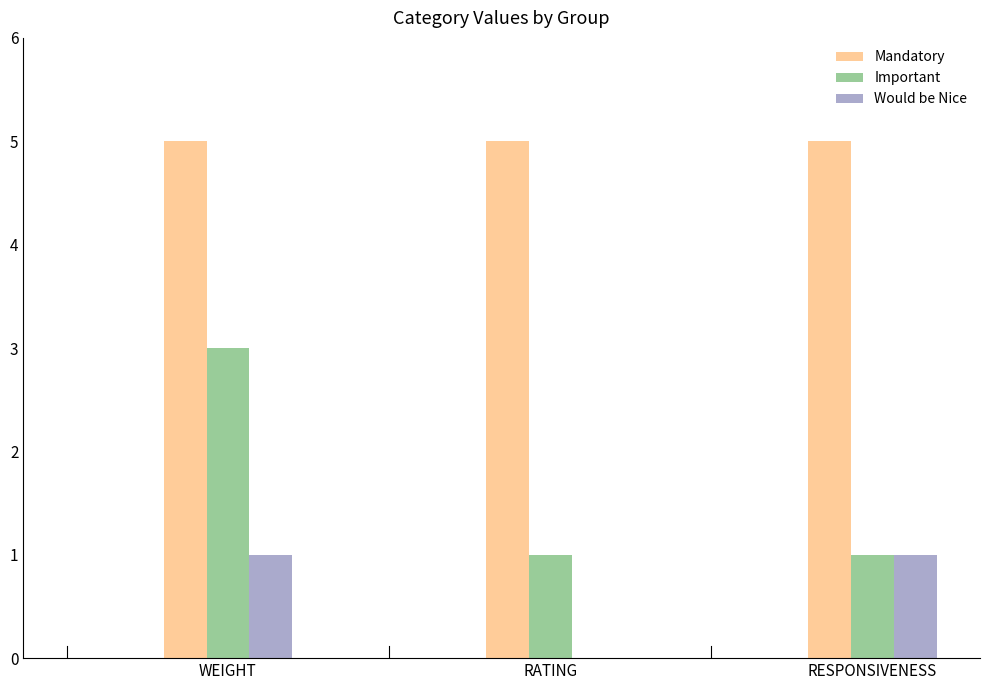

Which series has the largest total across all categories?

Mandatory